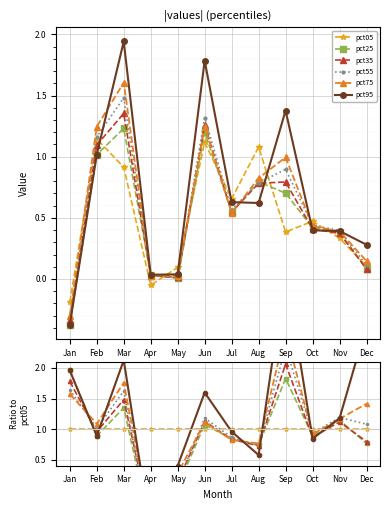

Which series has the largest total across all categories?

pct95